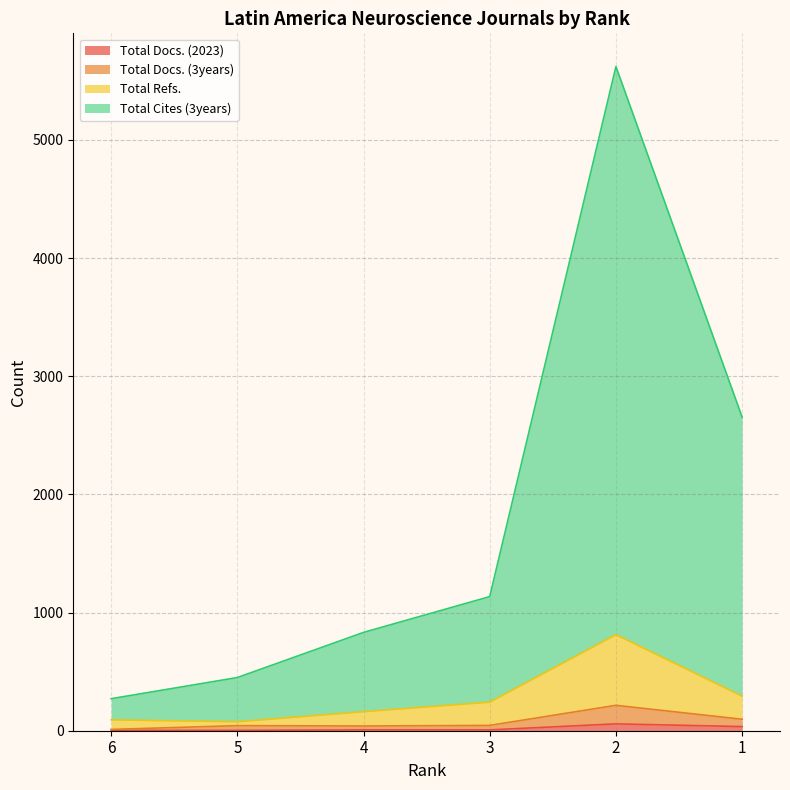

What is the value of the Total Cites (3years) point at the 4th from the left?

1135